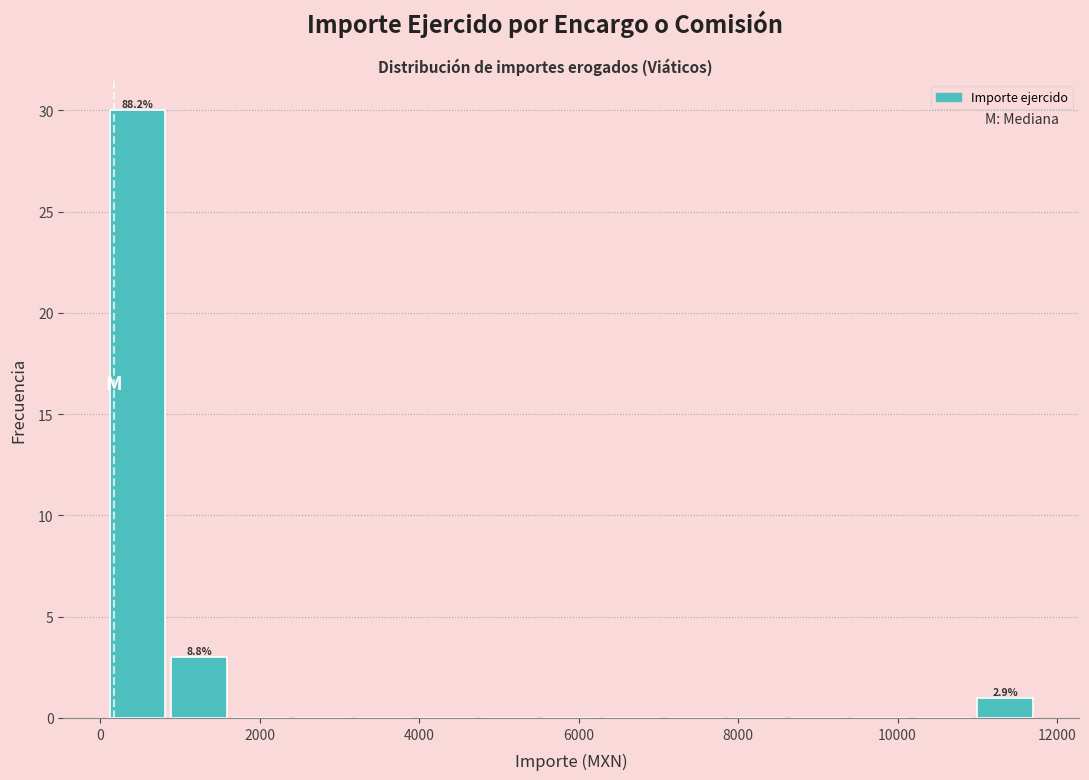

Read against the x-axis, roughly where is the centre of the tallest bar?

400